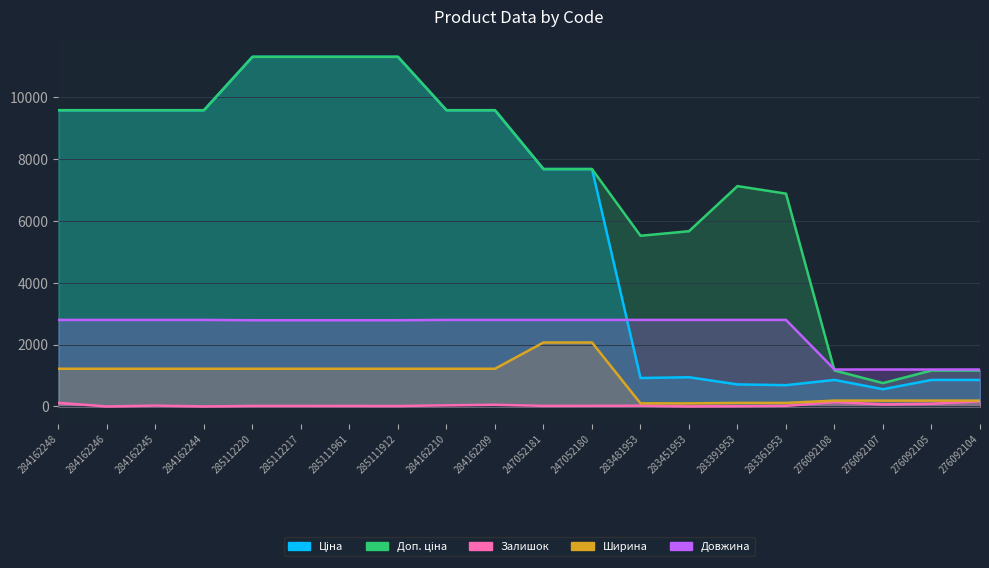

True or false: Залишок and Ціна intersect in this chart.

False